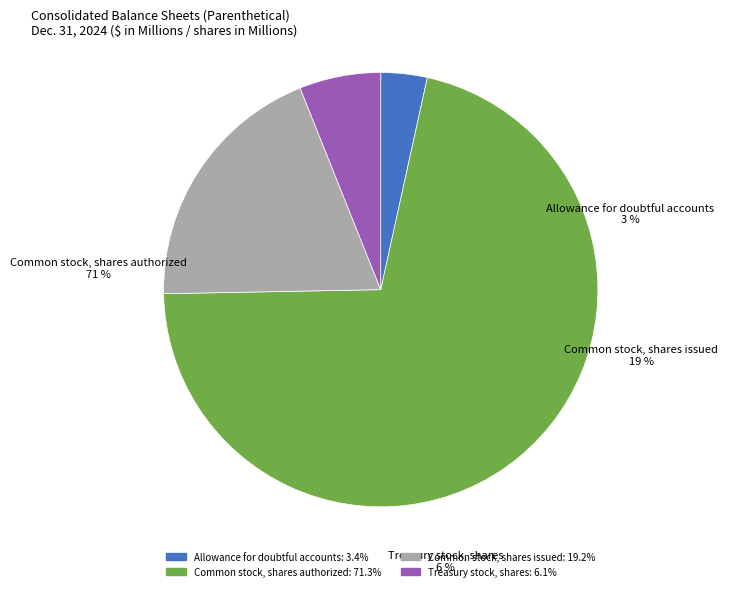

Is Common stock, shares issued the majority of the pie?

No